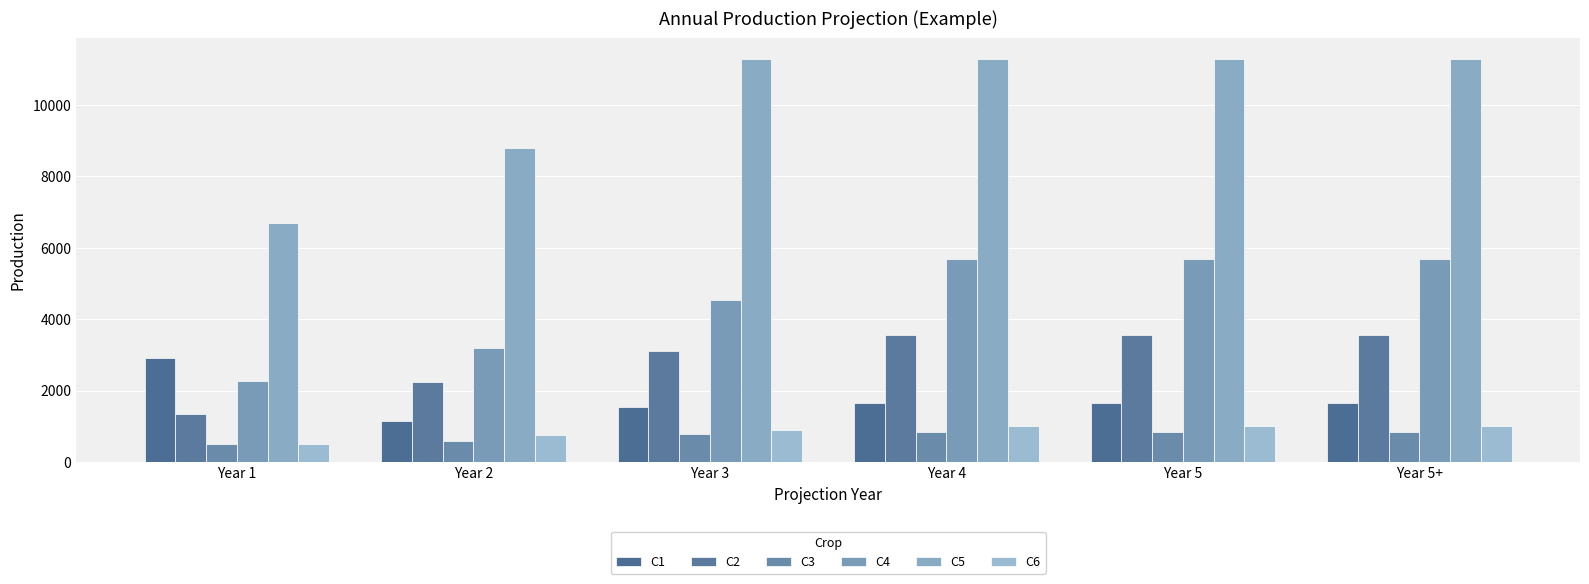

How many data points does each series have?

6